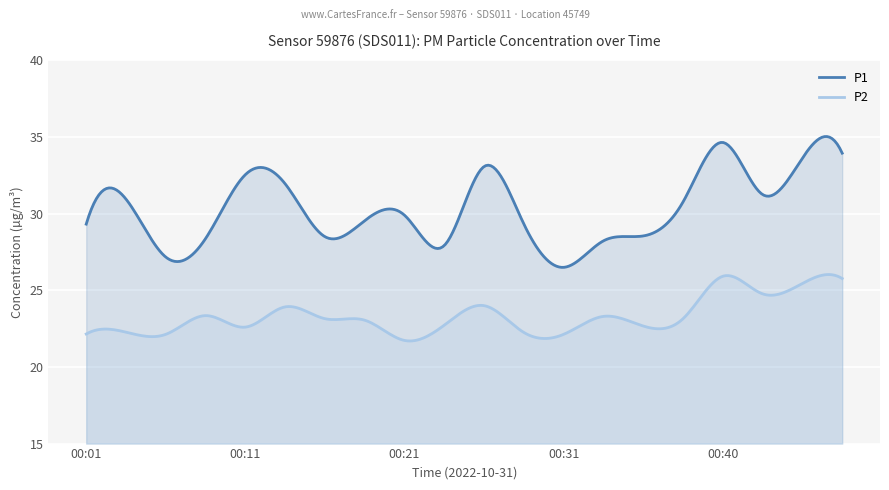

Does the chart display data point markers on the line(s)?

No